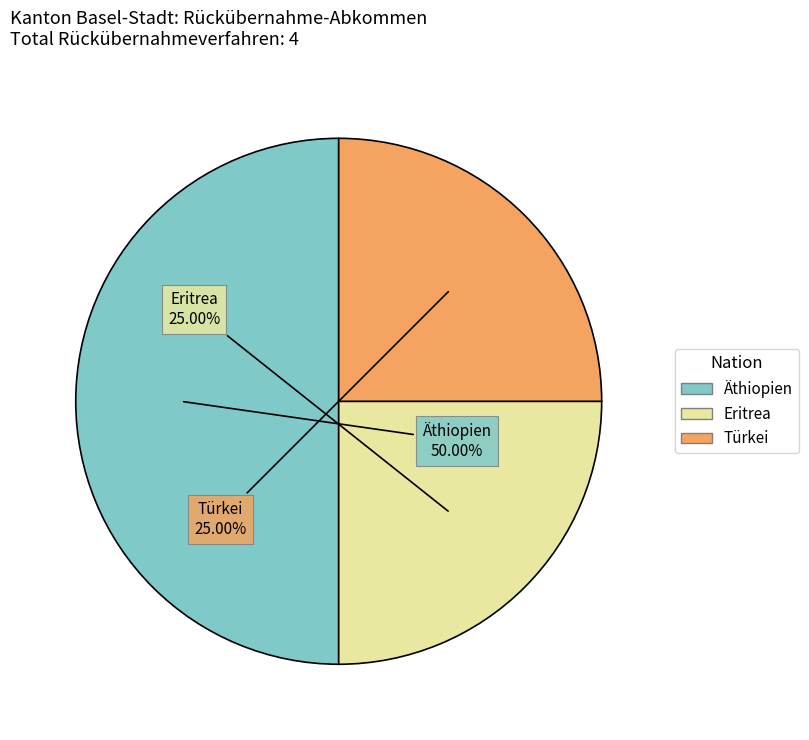

Which slice is the largest?

Äthiopien